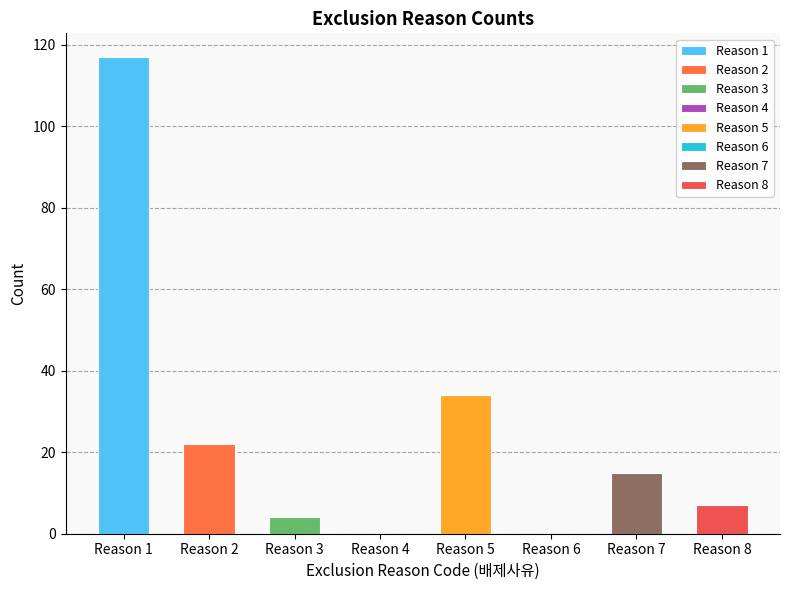

Reading right to left, what are all the values shown in this chart?

Reason 8=7	Reason 7=15	Reason 6=0	Reason 5=34	Reason 4=0	Reason 3=4	Reason 2=22	Reason 1=117